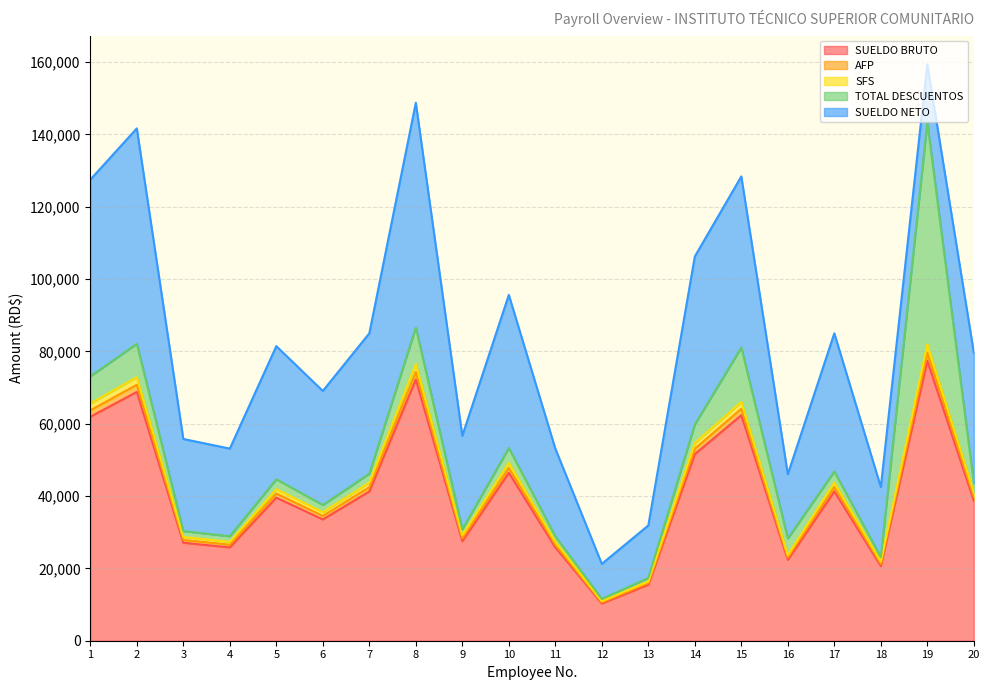

In SUELDO BRUTO, how many points are lower than both neighbors (excluding endpoints)?

6